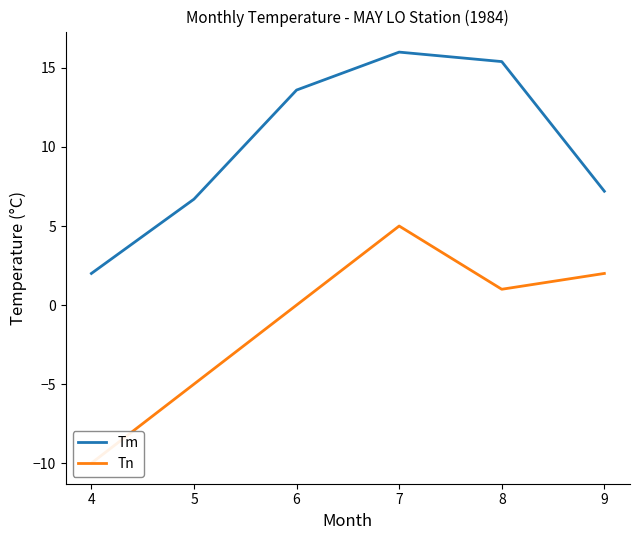

How many data points does each series have?

6